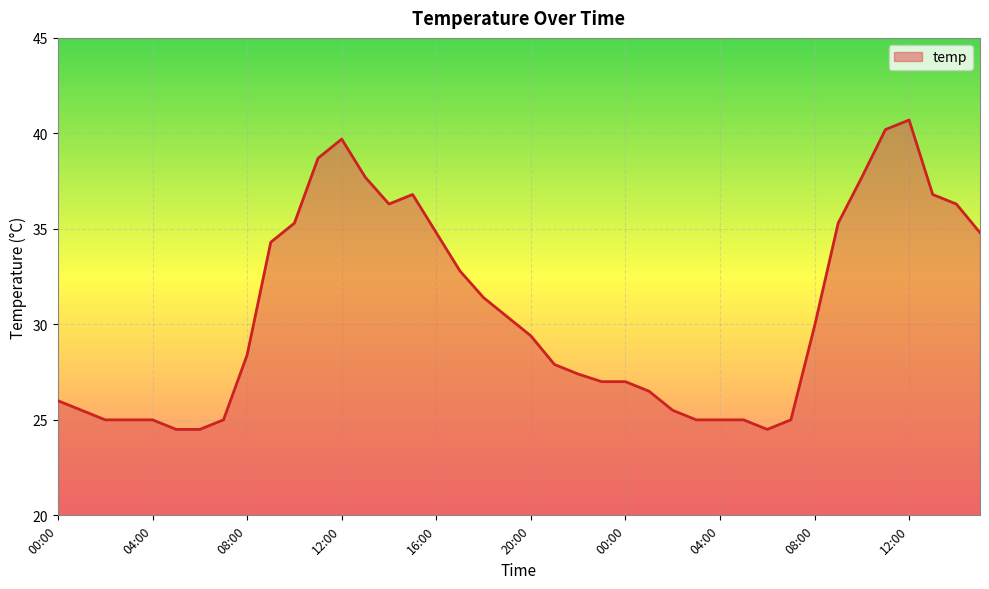

What is the difference between the maximum and minimum values?

16.2